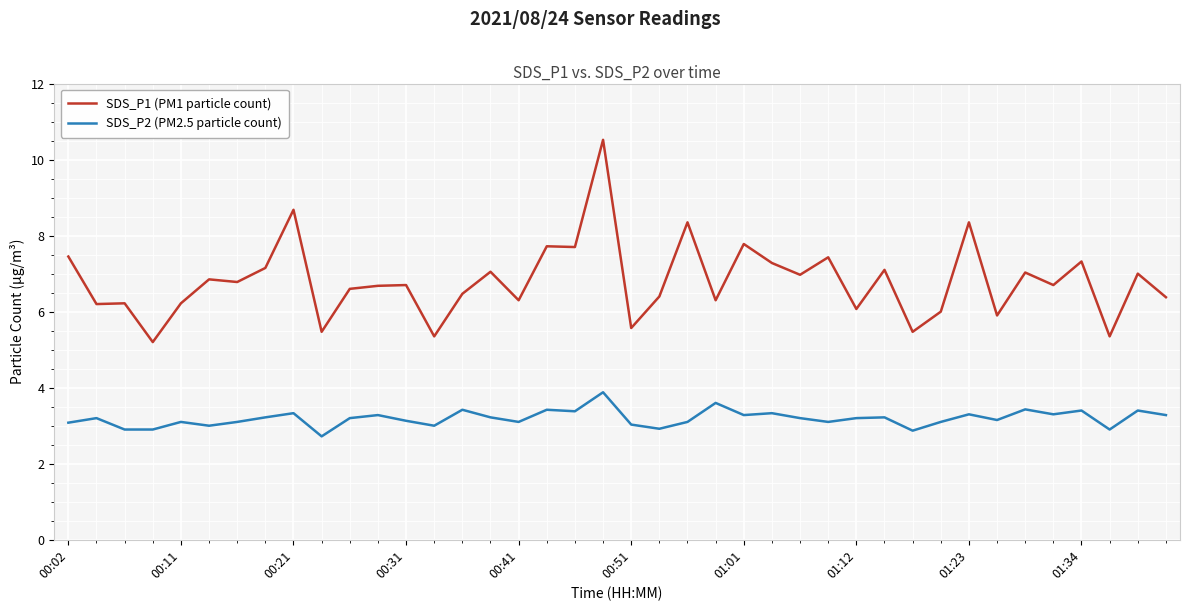

Which series has the largest total across all categories?

SDS_P1 (PM1 particle count)